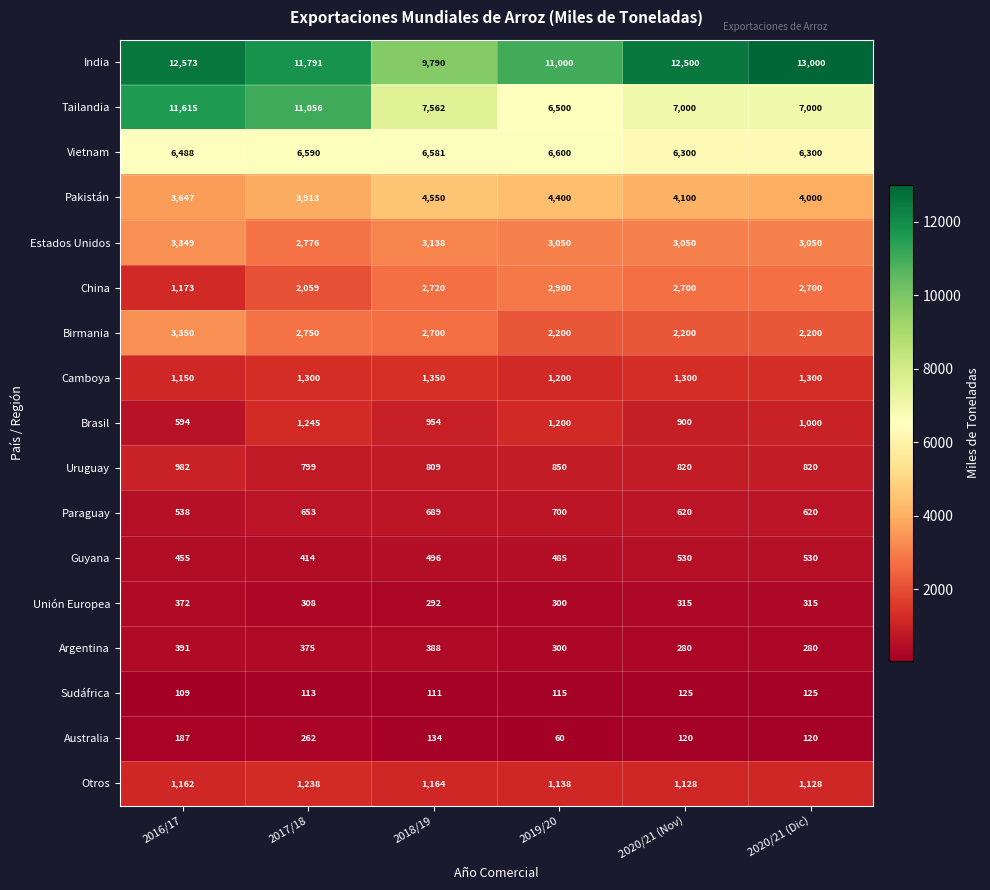

Rank the series by their maximum value, from highest to lowest.

India, Tailandia, Vietnam, Pakistán, Birmania, Estados Unidos, China, Camboya, Brasil, Otros, Uruguay, Paraguay, Guyana, Argentina, Unión Europea, Australia, Sudáfrica